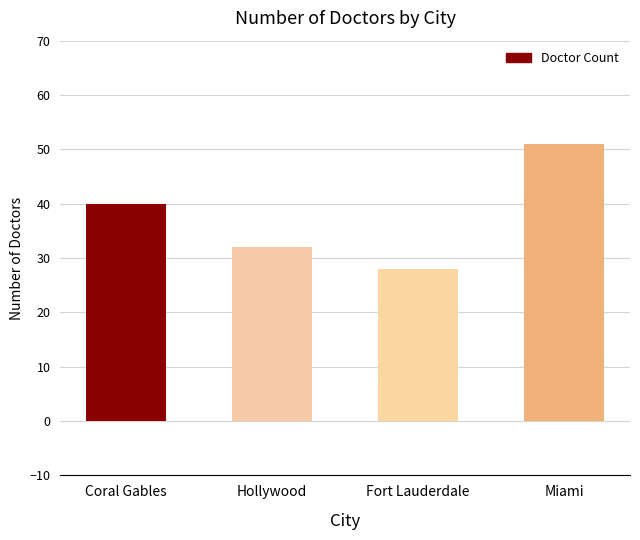

What value does the data have at Fort Lauderdale?

28